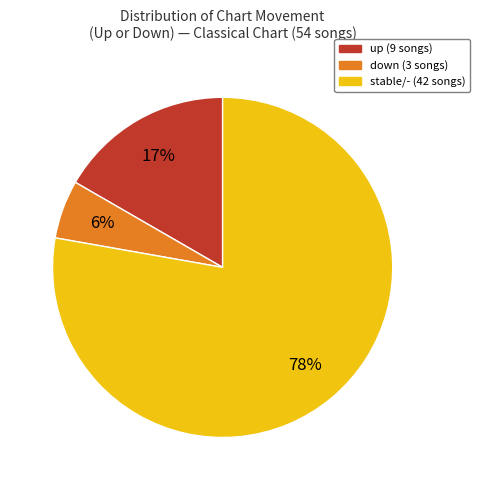

To the nearest percent, what is the average slice percentage?

33%